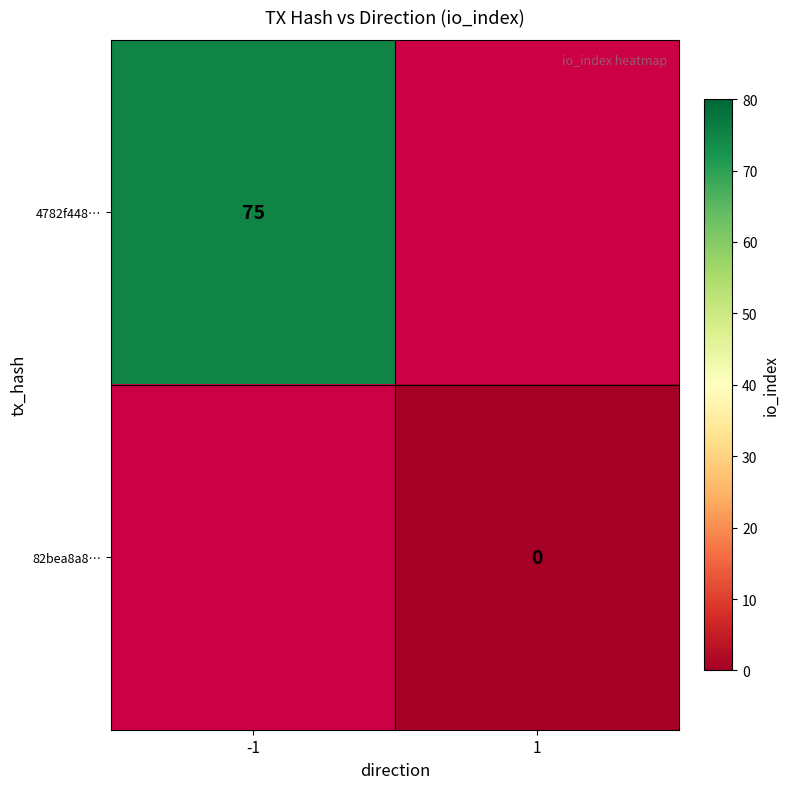

How many distinct data groups are displayed?

2